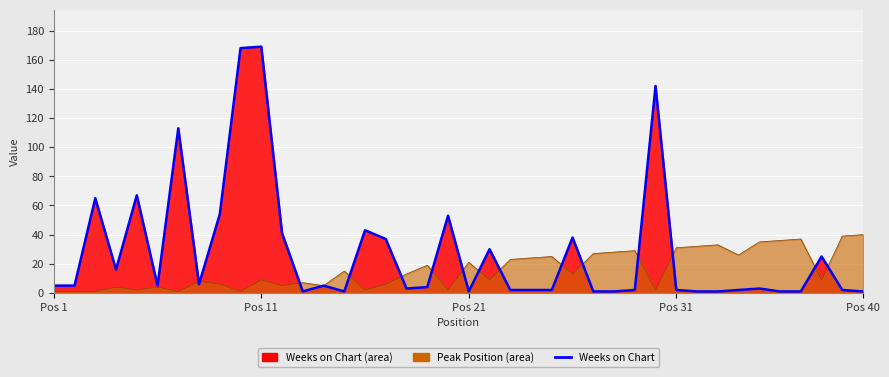

Reading left to right, transcribe all the data shown in this chart.

5	5	65	16	67	5	113	6	54	168	169	41	1	5	1	43	37	3	4	53	1	30	2	2	2	38	1	1	2	142	2	1	1	2	3	1	1	25	2	1